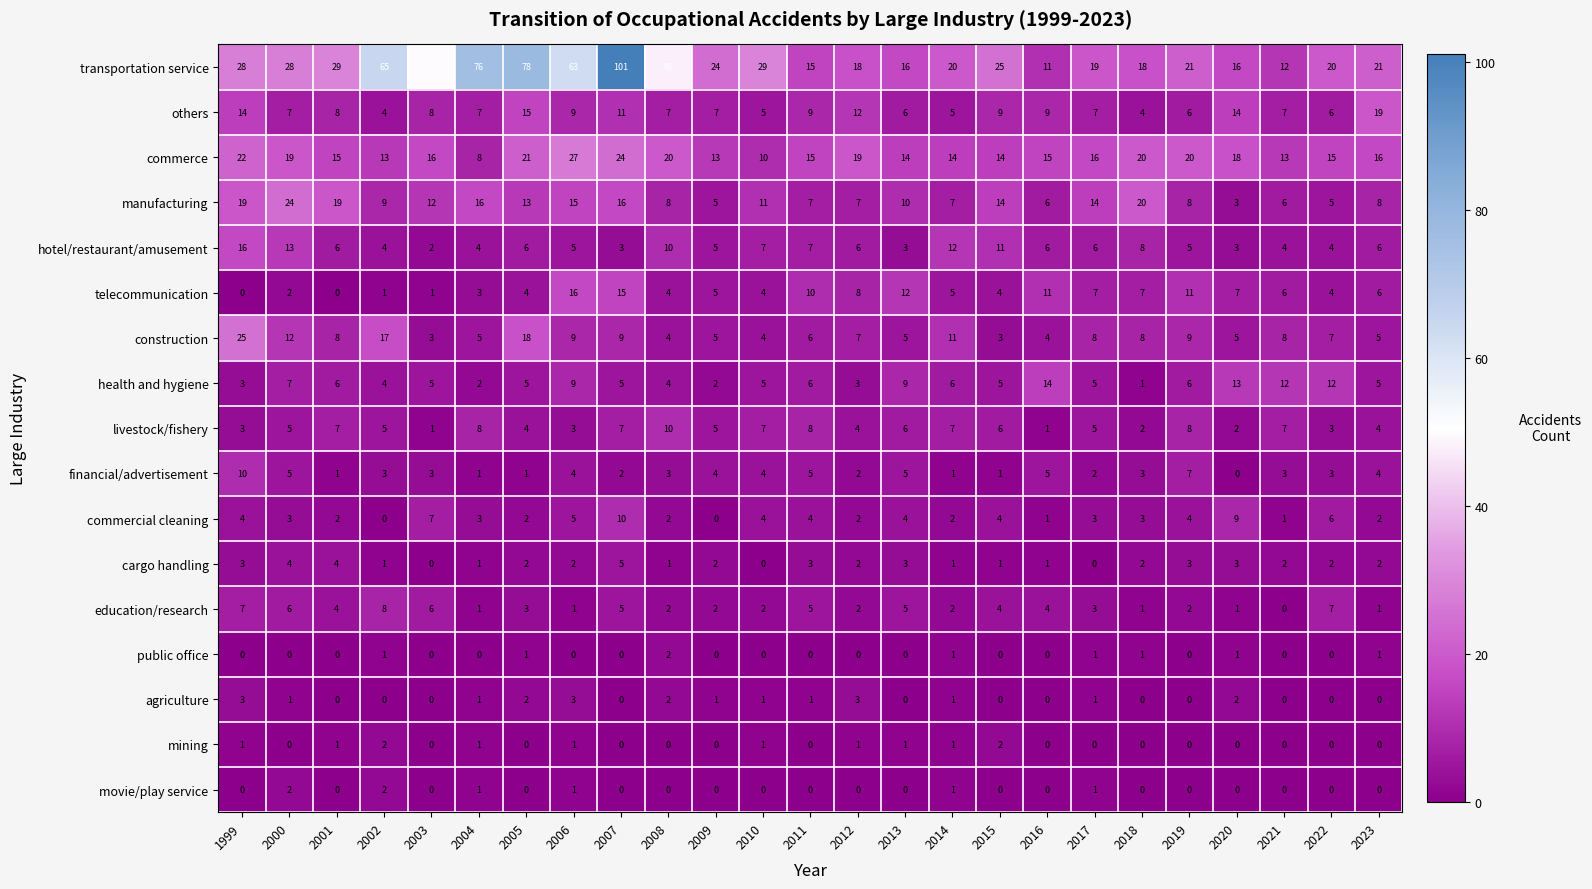

The value of mining at 2021 is 1. True or false?

False